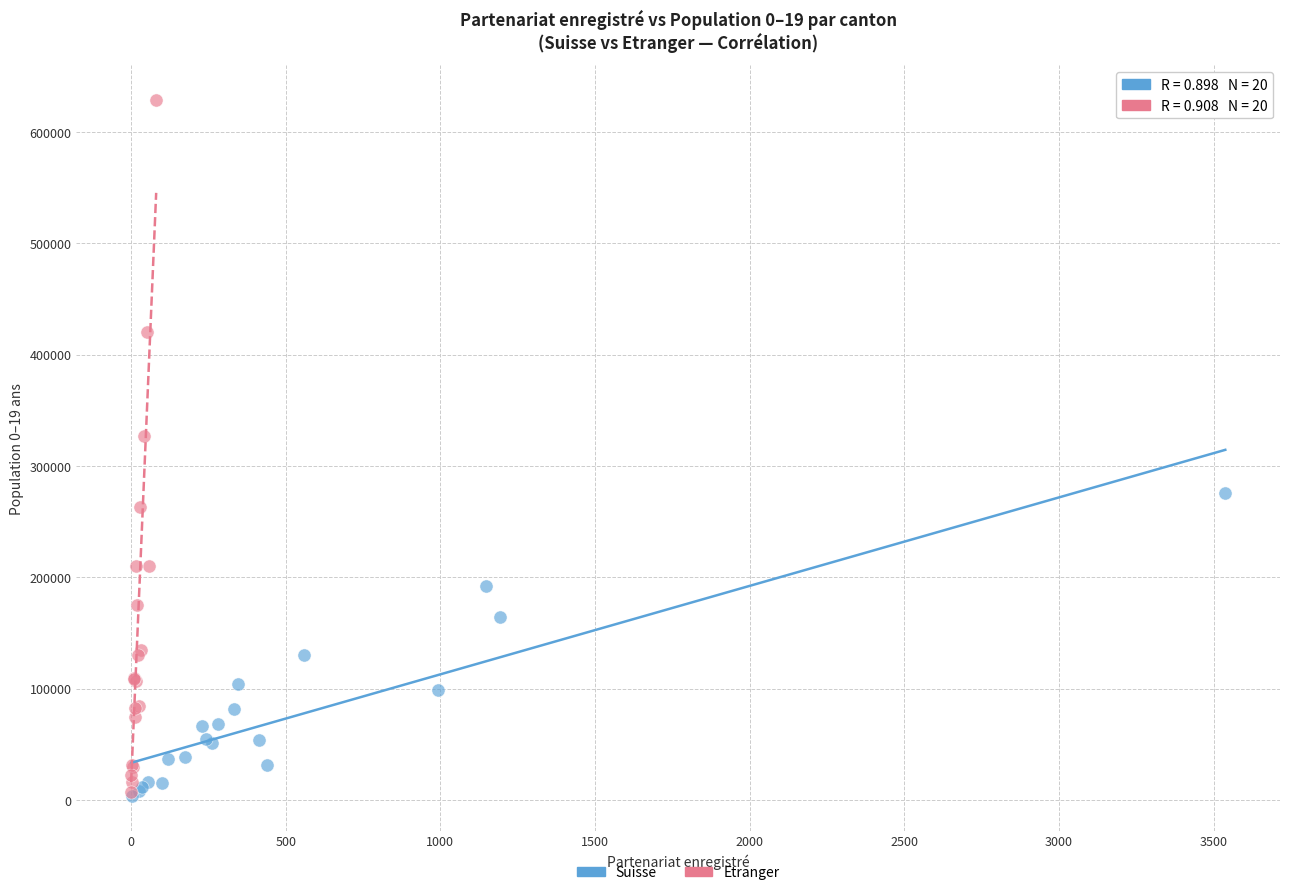

Which series contains the highest Y value?

Etranger